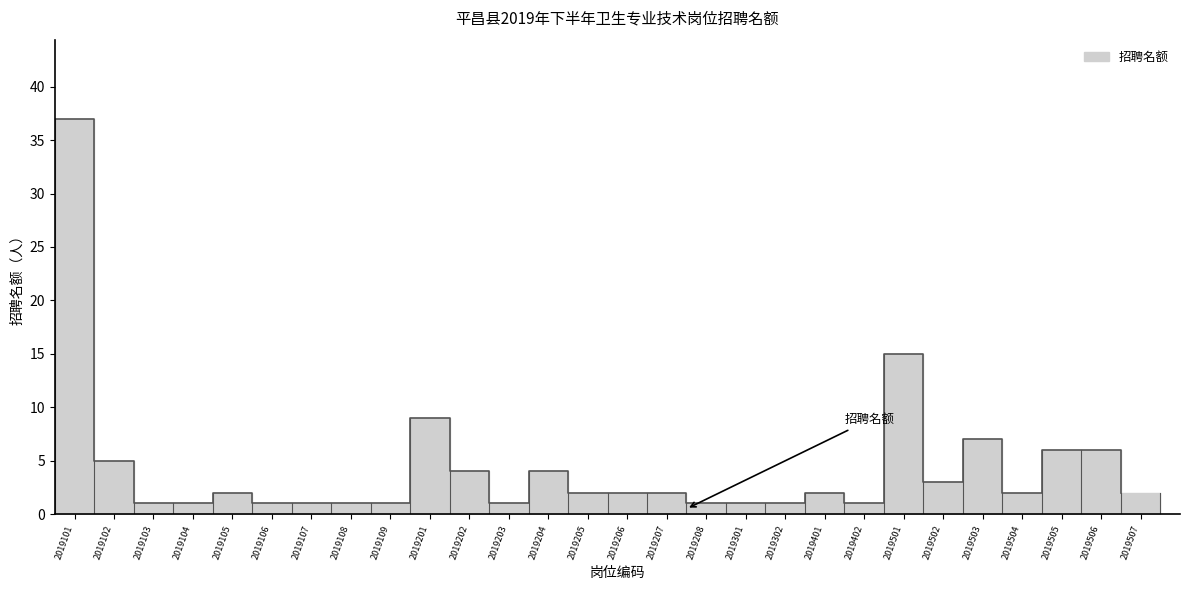

Count the number of categories in the chart.

28